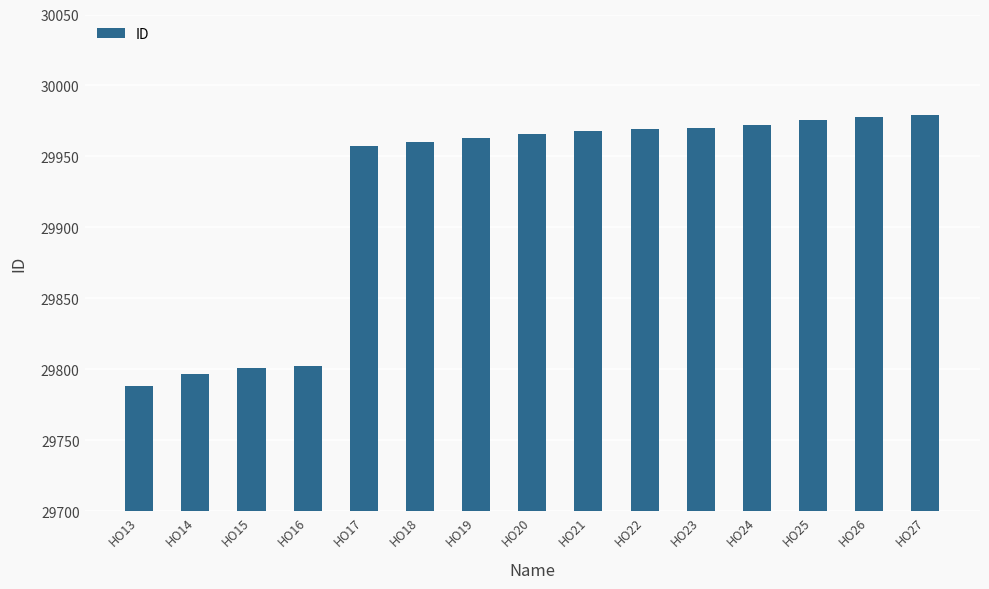

What is the value of the 8th bar from the left?

29966